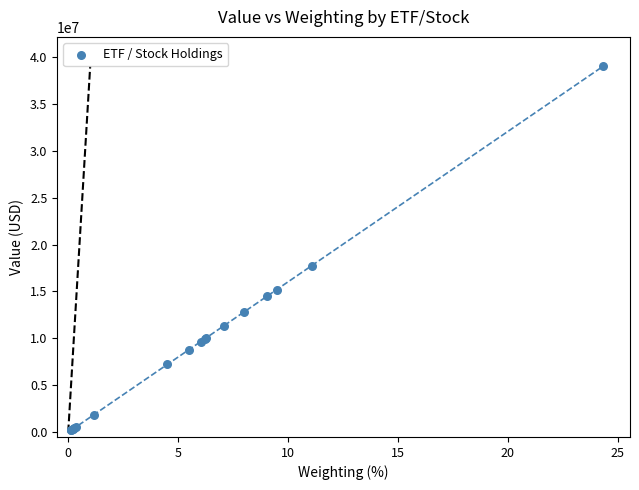

What Y value in the scatter plot is closest to 19598000?

17760000